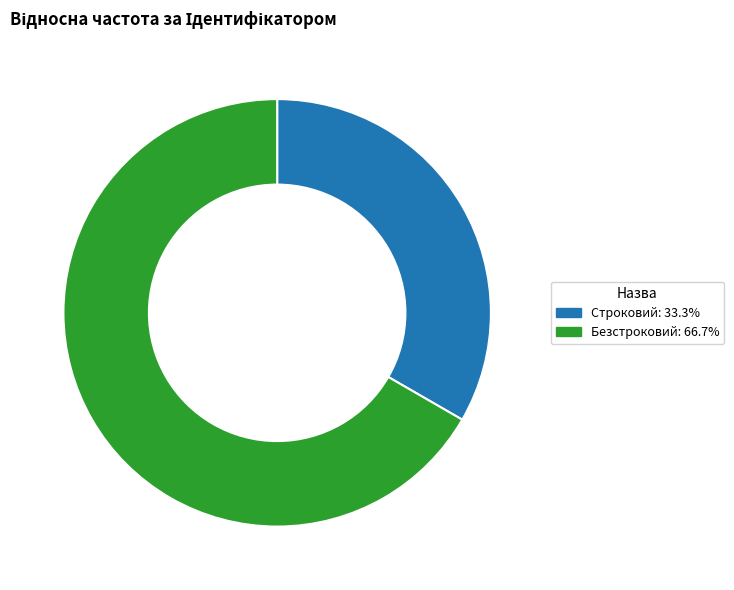

What is the largest slice in the pie chart?

Безстроковий